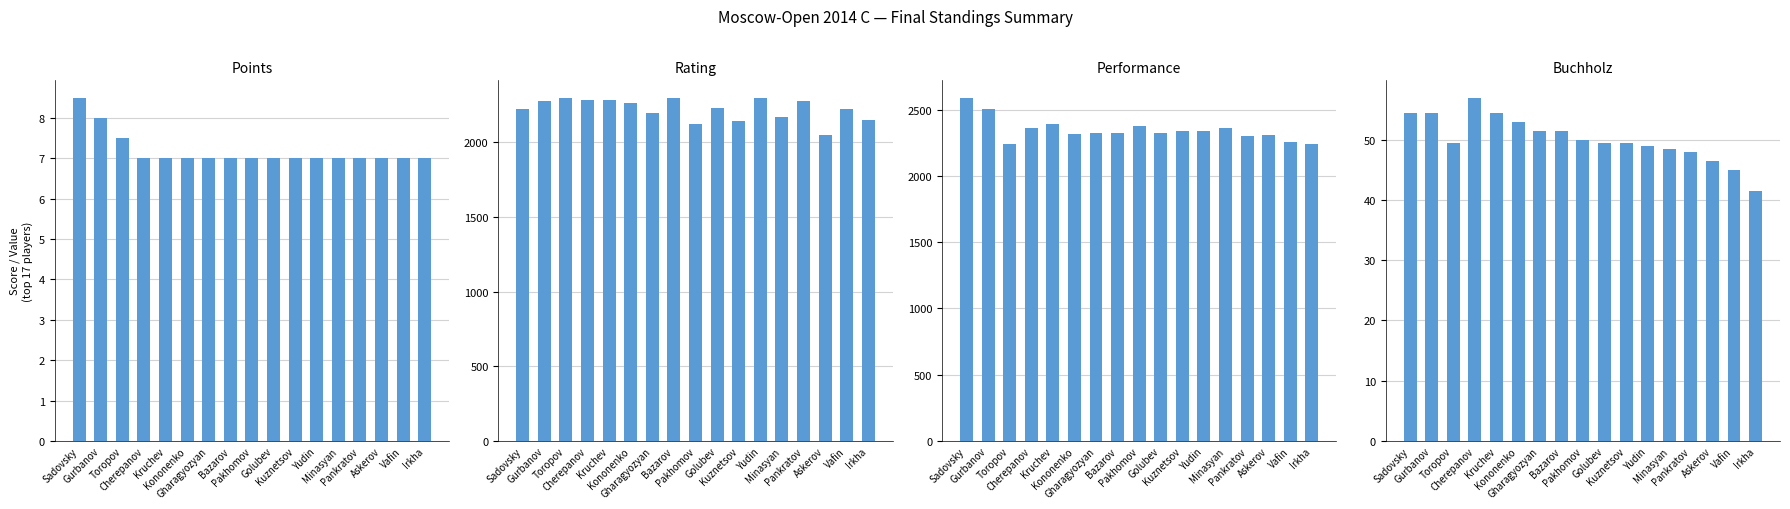

What is the sum of the Buchholz values at Pankratov and Cherepanov?

105.0